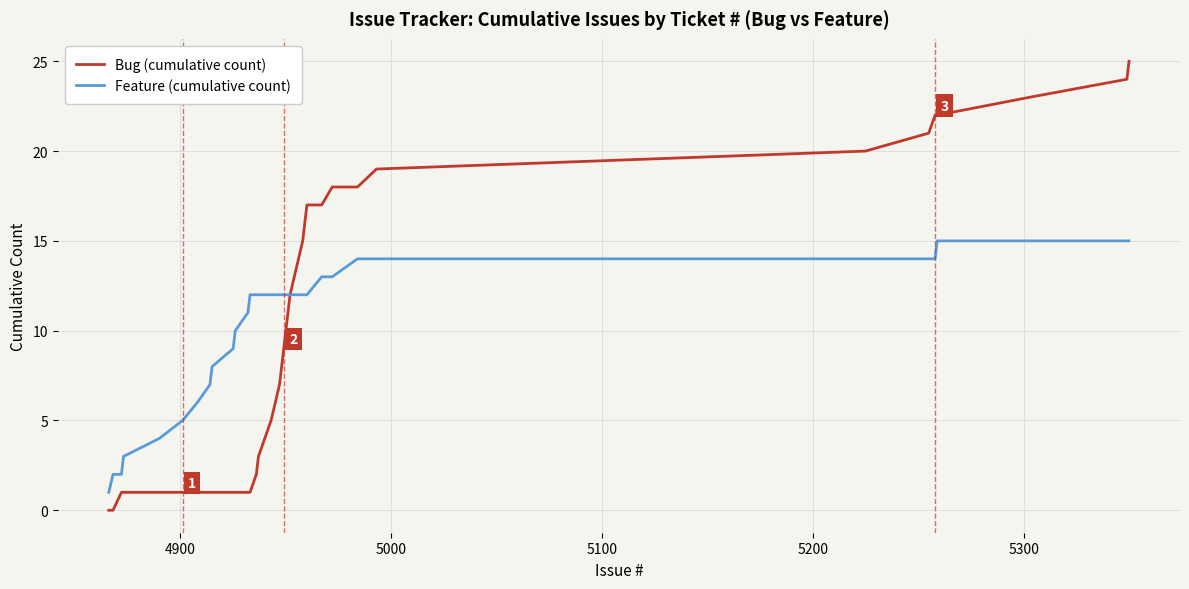

What is the sum of all Bug (cumulative count) values?

392